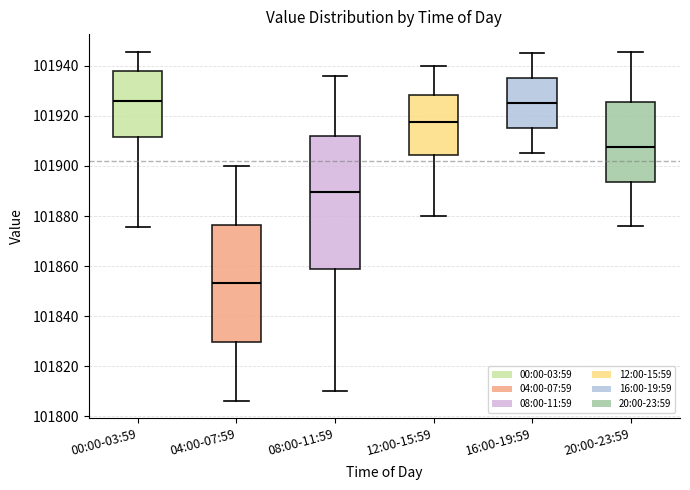

Where is the lower edge of the box for 00:00-03:59 on the y-axis? The values are not printed on the chart, so give them approximately, as read against the axis.

101912